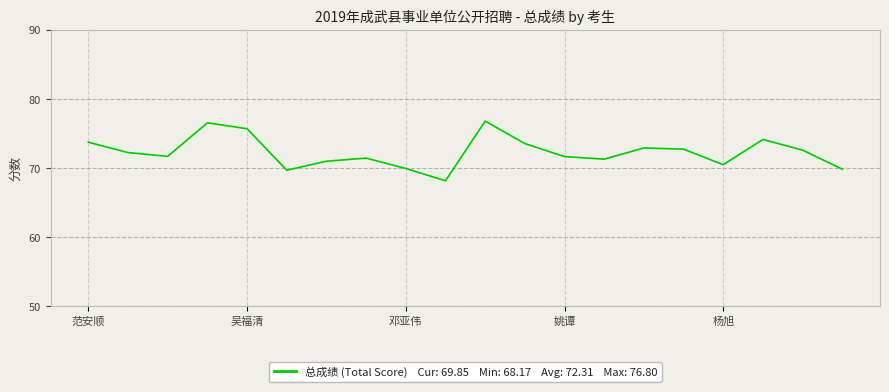

How many lines are shown in the chart?

1